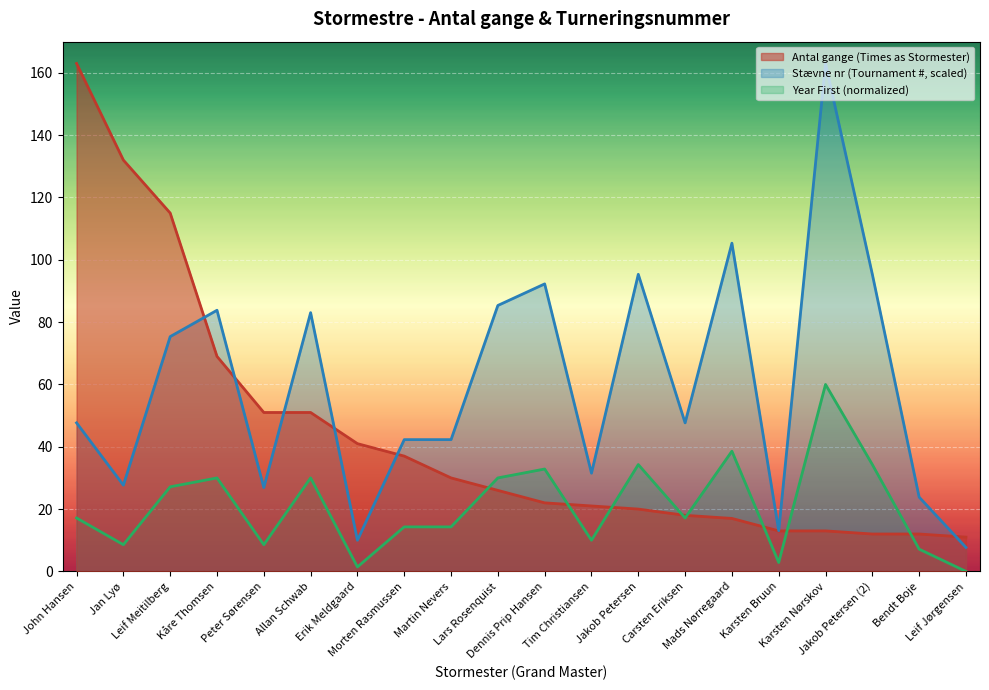

The value of Stævne nr (Tournament #) at Karsten Nørskov is 233.5. True or false?

False